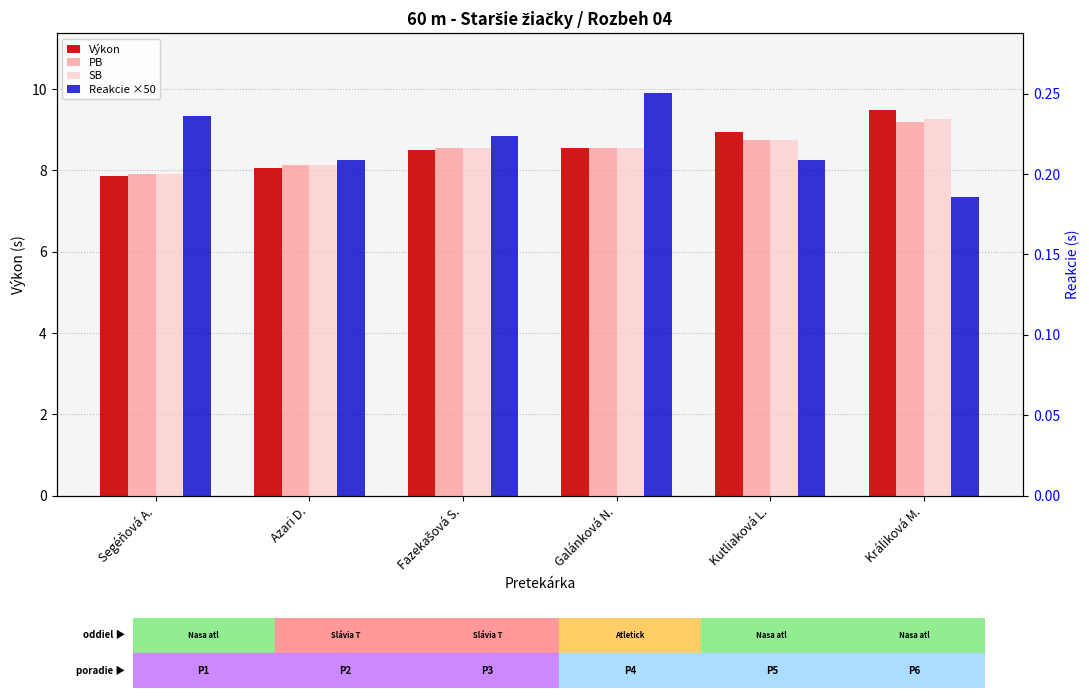

Which has a higher value, Králiková M. or Galánková N.?

Králiková M.